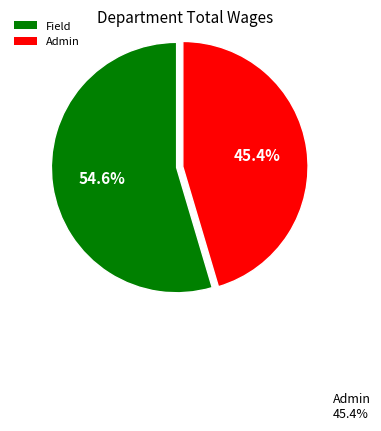

True or false: Field accounts for 62% of the total.

False